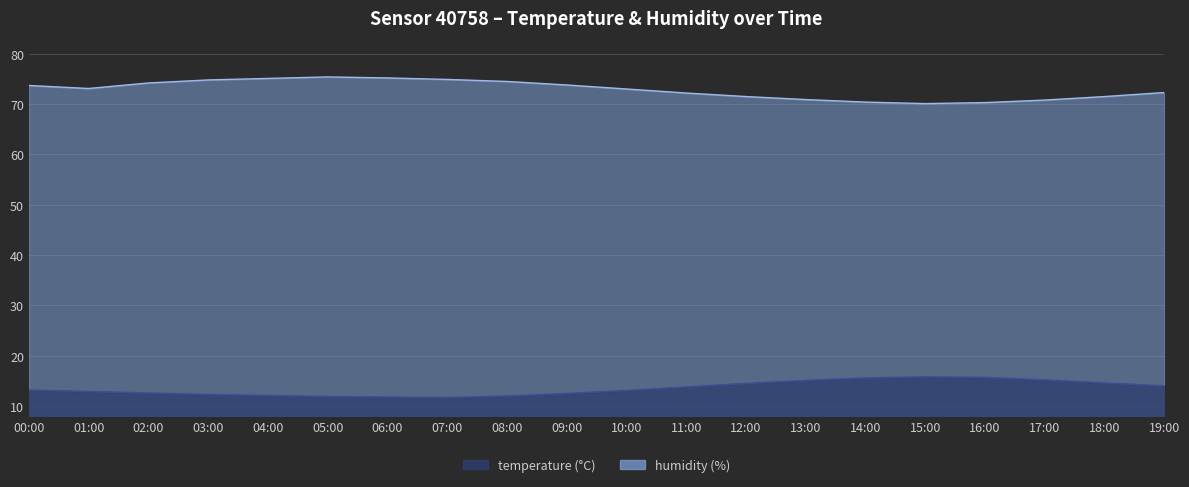

What is the difference between the humidity values at 11:00 and 14:00?

1.8